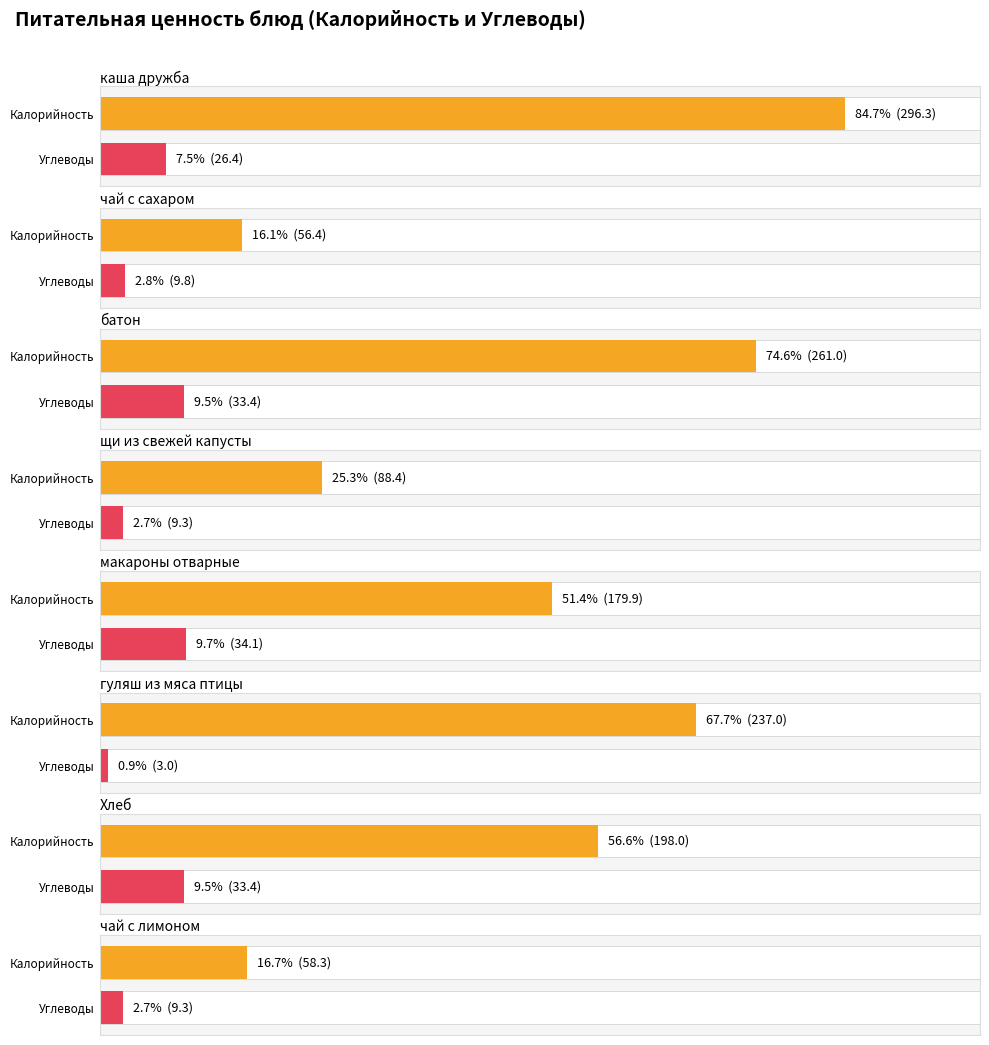

Between макароны отварные and чай с лимоном, which series saw the biggest shift?

Калорийность